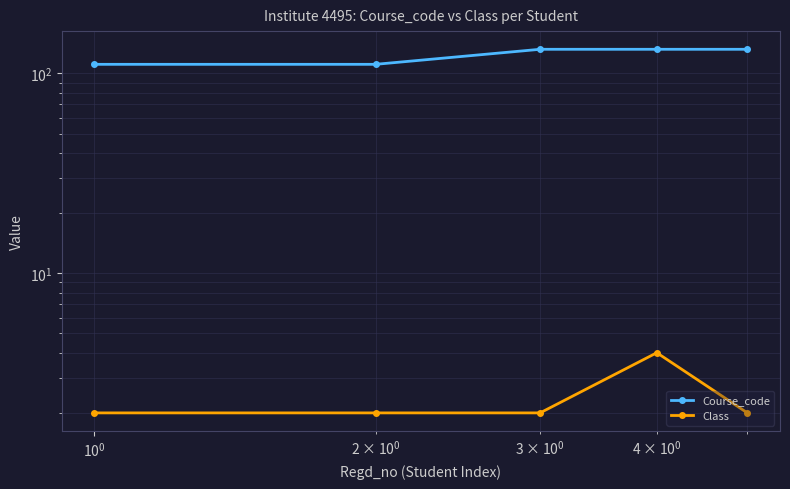

Count the number of data series in this chart.

2